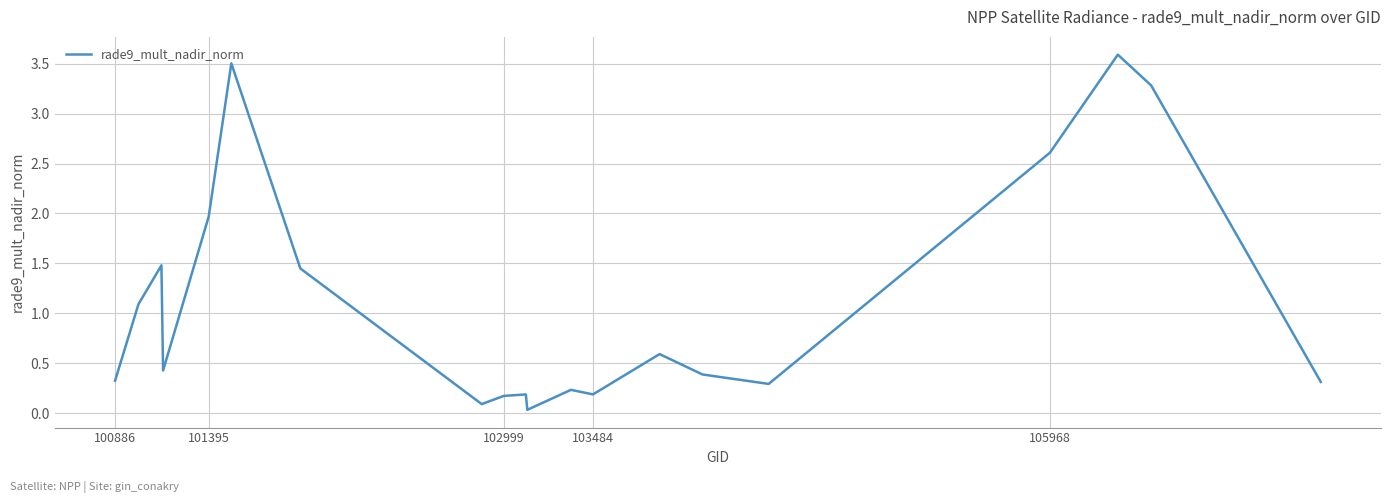

What is the maximum value shown in the chart?

3.6